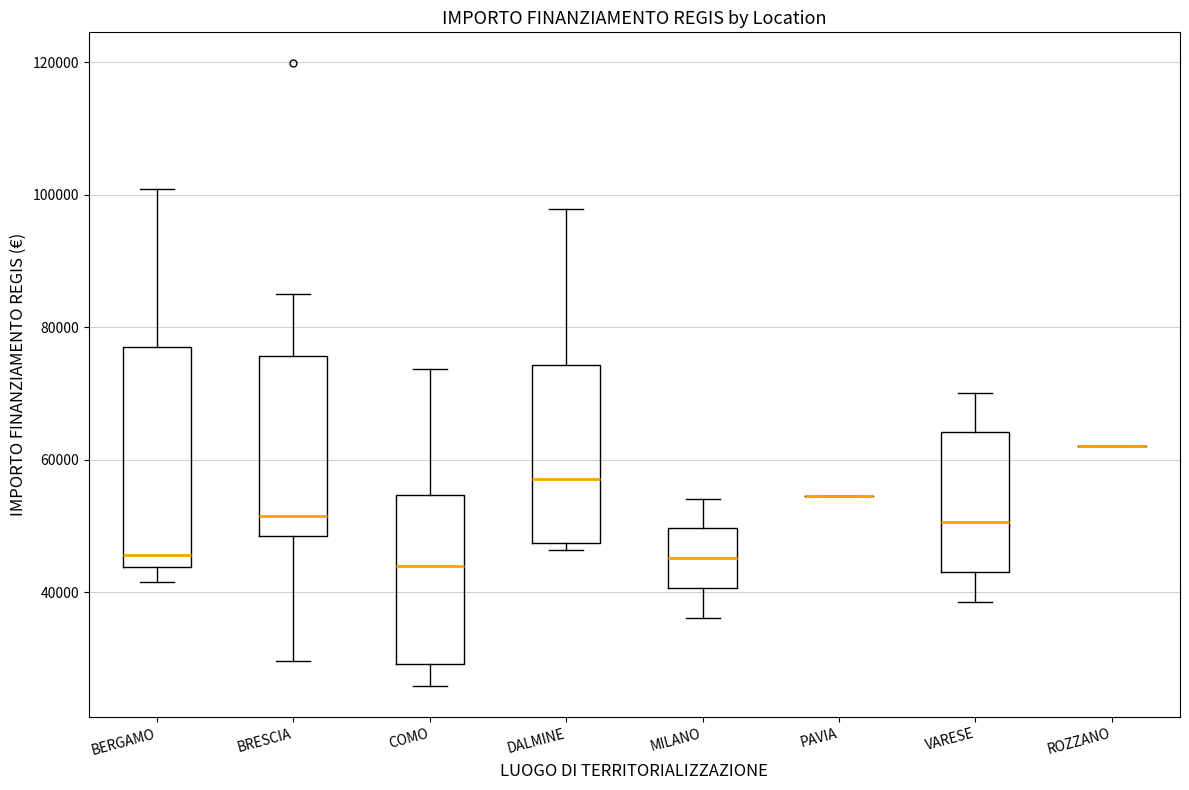

Where does the lower whisker of the box for BRESCIA end on the y-axis? The values are not printed on the chart, so give them approximately, as read against the axis.

30000